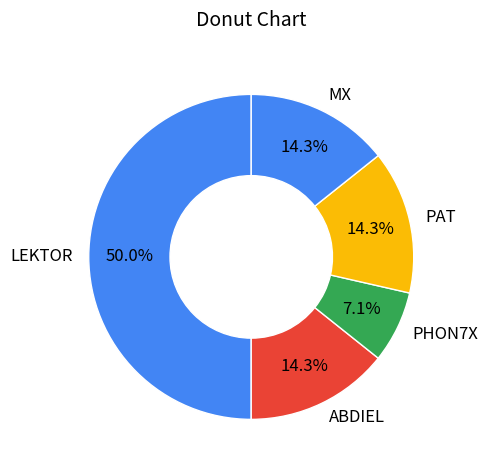

Which category has the smallest portion of the pie?

PHON7X